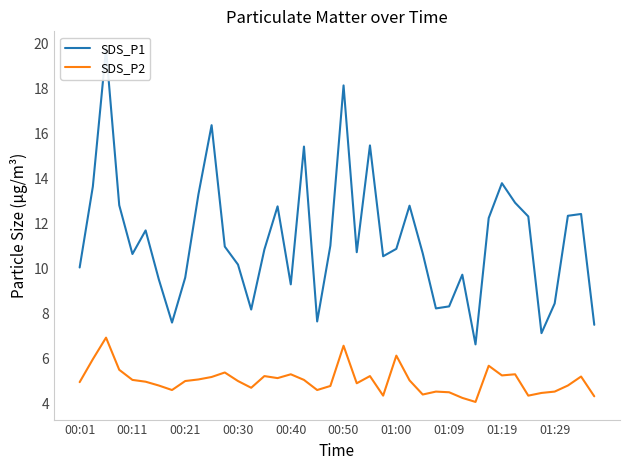

In SDS_P2, how many points are lower than both neighbors (excluding endpoints)?

10